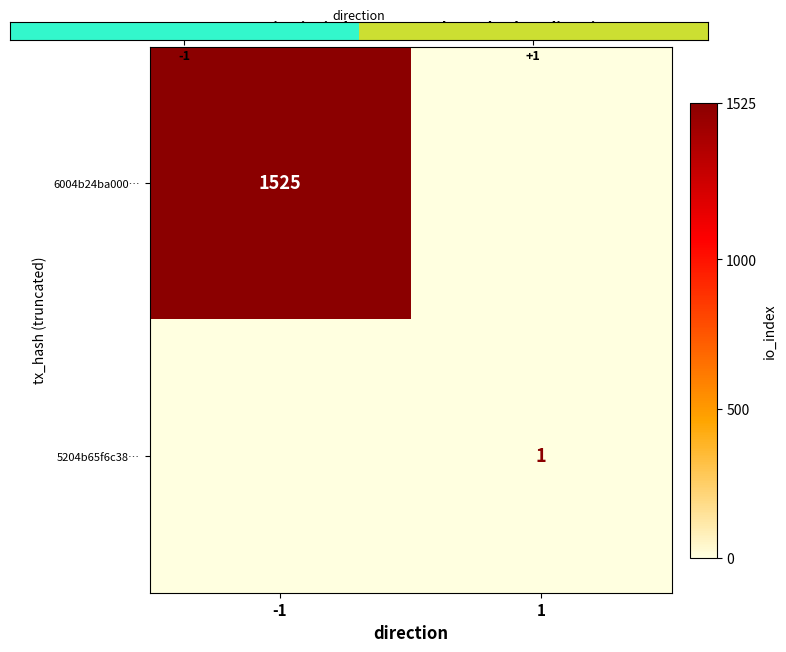

Is the value of 5204b65f6c38… at 1 greater than the value of 6004b24ba000… at -1?

No